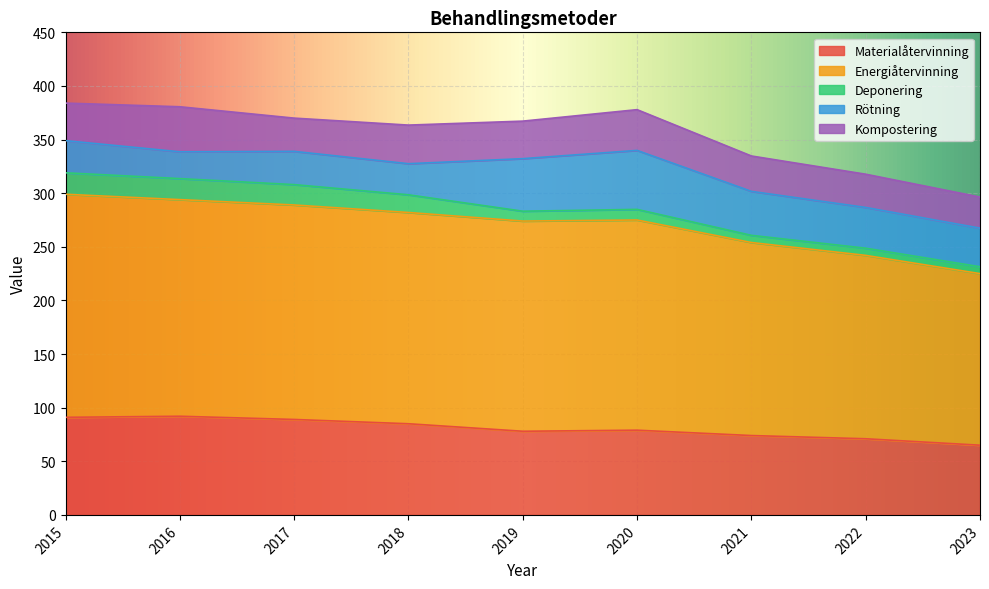

What are all the series names shown in the legend?

Materialåtervinning, Energiåtervinning, Deponering, Rötning, Kompostering